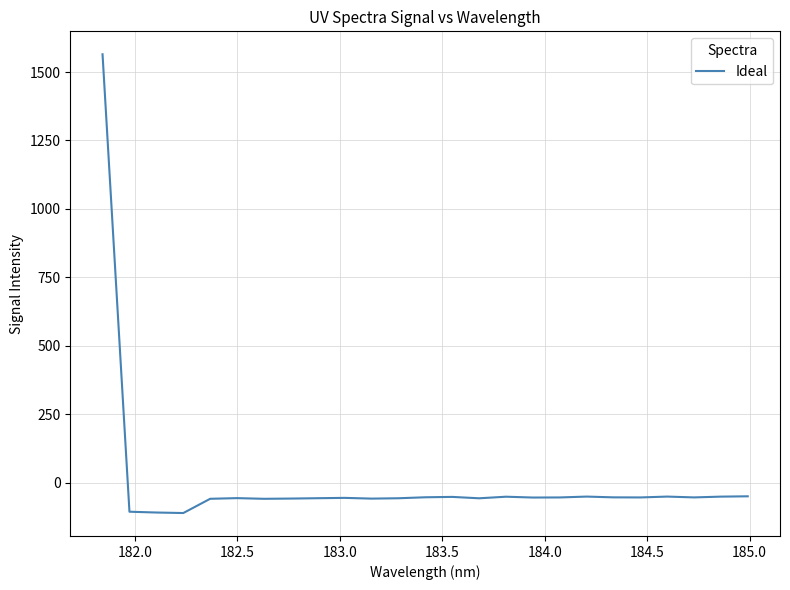

What is the difference between the maximum and minimum values?

1675.1